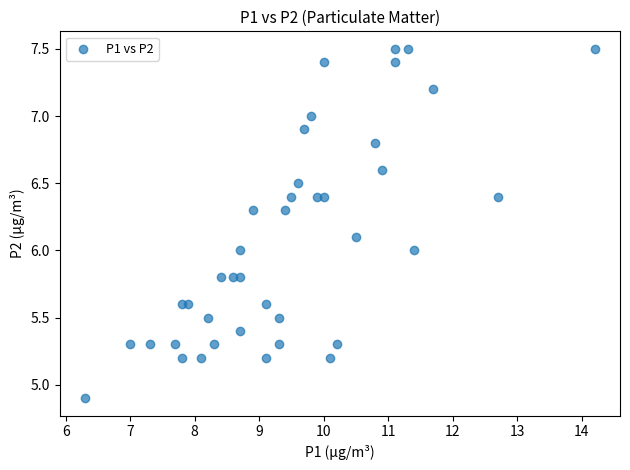

What is the range of Y values (max minus min)?

2.6